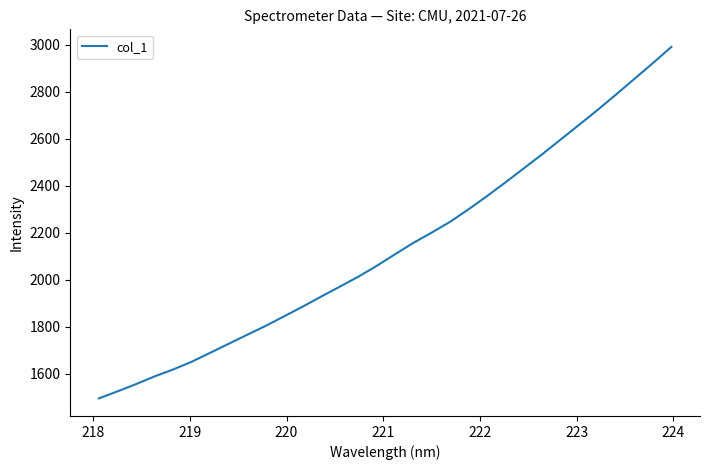

Reading right to left, extract all data points from this chart.

2989.8	2921.0	2854.2	2787.3	2721.8	2658.5	2595.9	2533.4	2473.2	2413.1	2354.9	2298.6	2245.5	2199.4	2155.5	2106.6	2056.8	2010.8	1968.5	1926.7	1884.0	1842.9	1802.3	1764.6	1726.2	1688.0	1649.8	1617.2	1588.0	1555.2	1524.5	1494.7